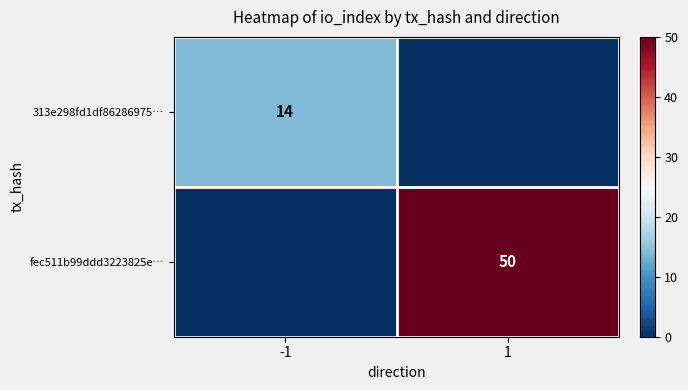

The 313e298fd1df86286975… series shows 14 at -1. True or false?

True